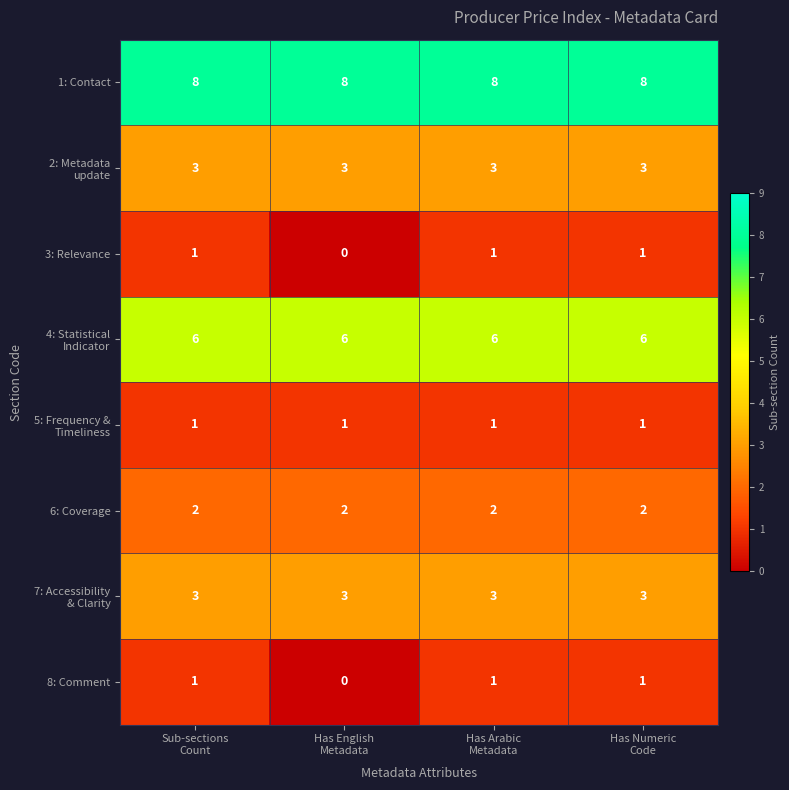

Which series has the largest total across all categories?

1: Contact